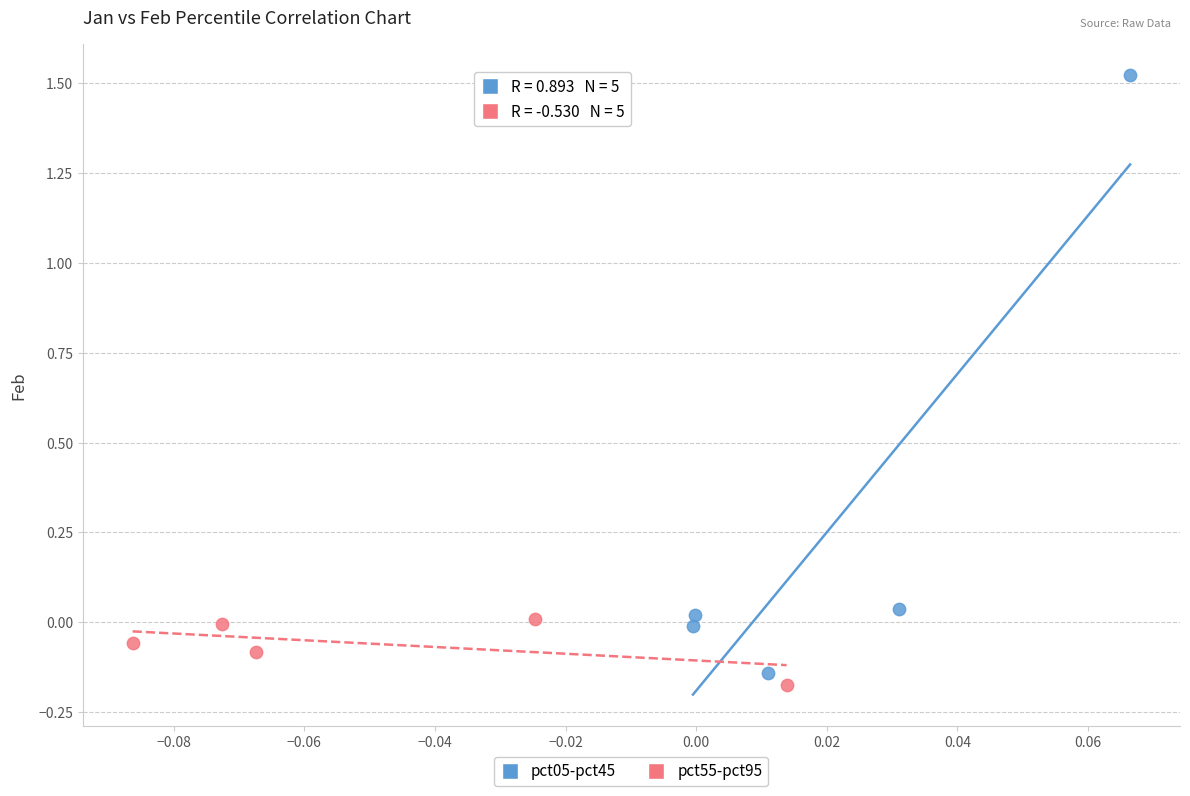

Which series contains the lowest Y value?

pct55-pct95